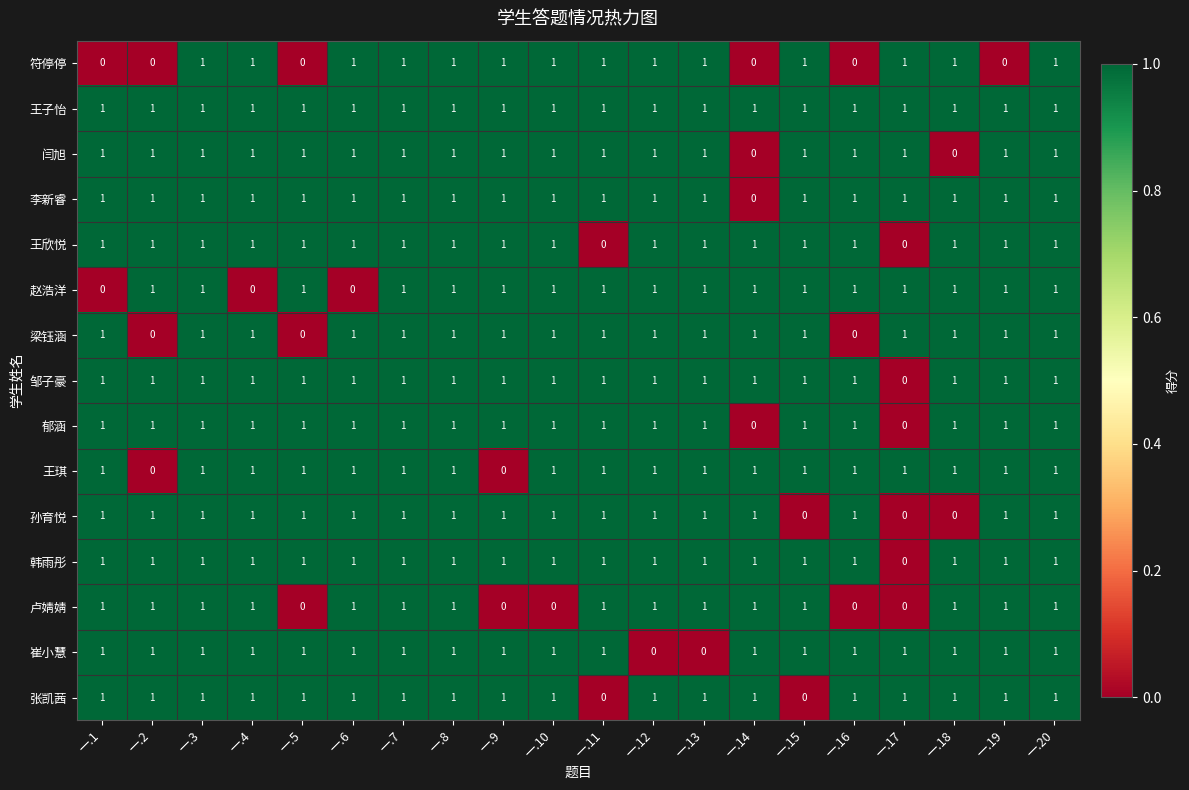

Is it true that 张凯茜 equals 2 at 一.2?

False